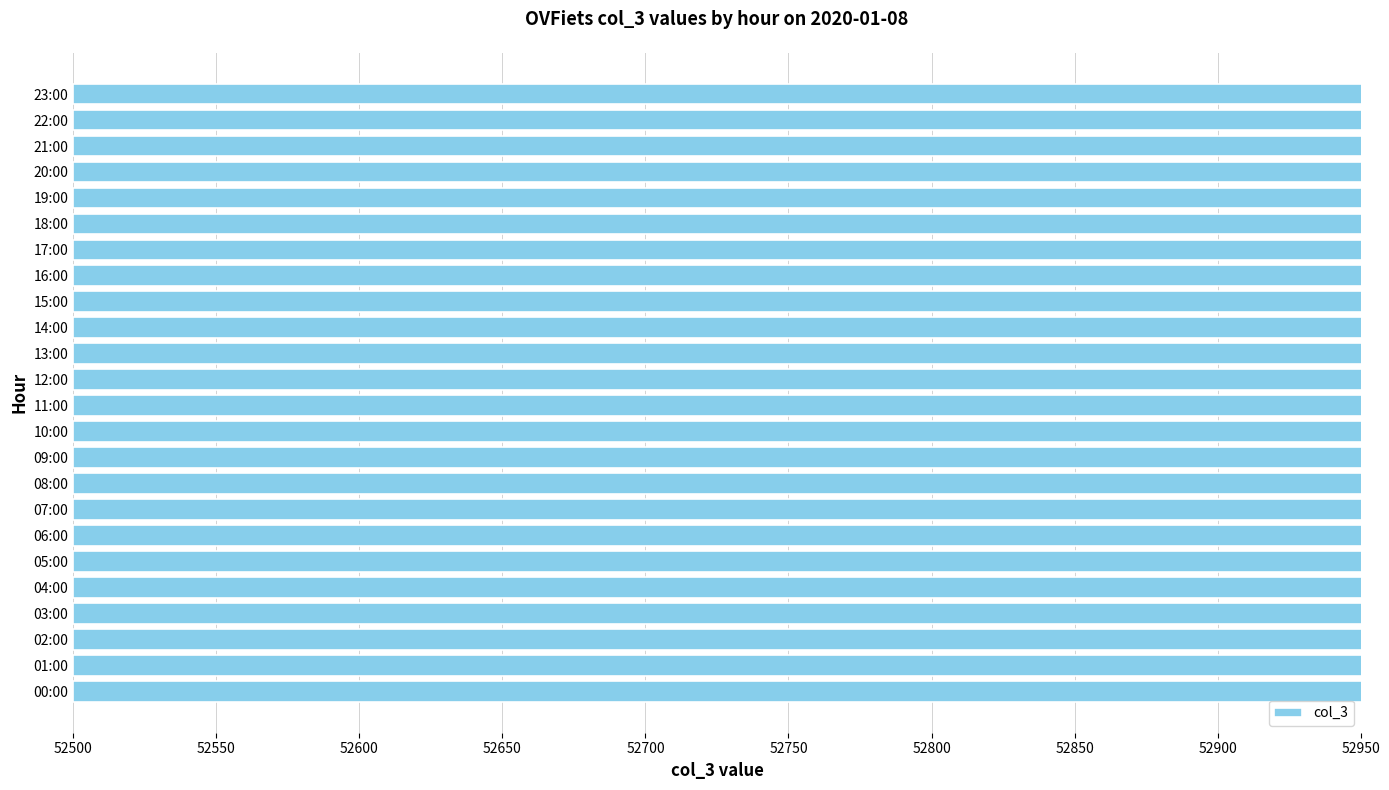

Count the number of categories in the chart.

24